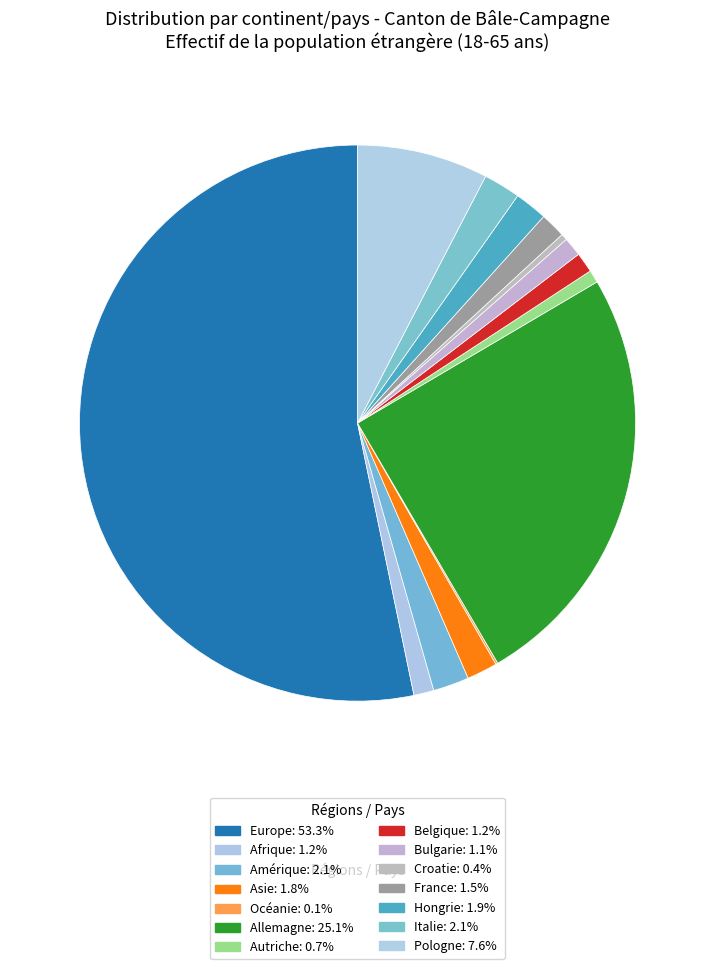

What percentage is the France slice, to the nearest percent?

1%